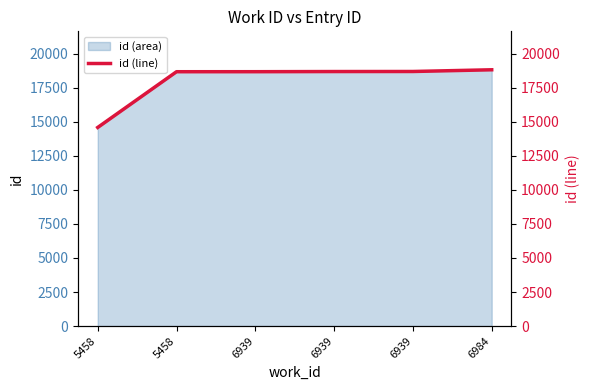

Between 6939 and 6984, which is larger?

6984